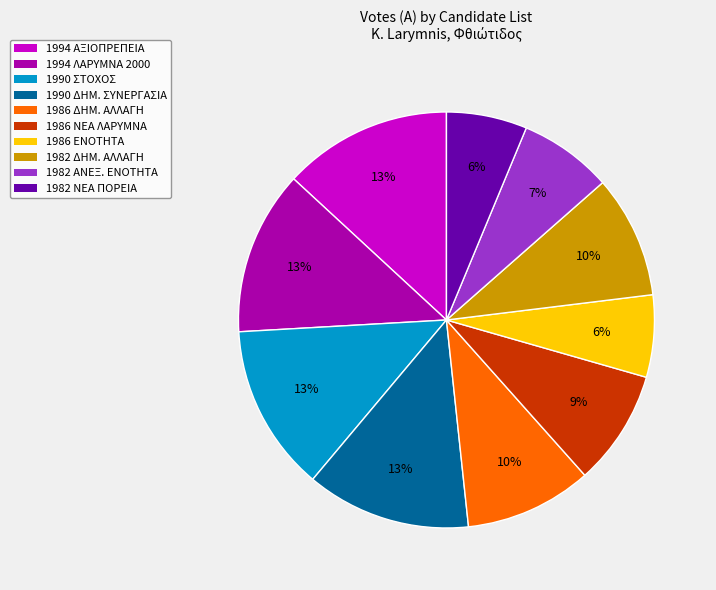

Between 1994 ΛΑΡΥΜΝΑ 2000 and 1982 ΑΝΕΞ. ΕΝΟΤΗΤΑ, which is larger?

1994 ΛΑΡΥΜΝΑ 2000